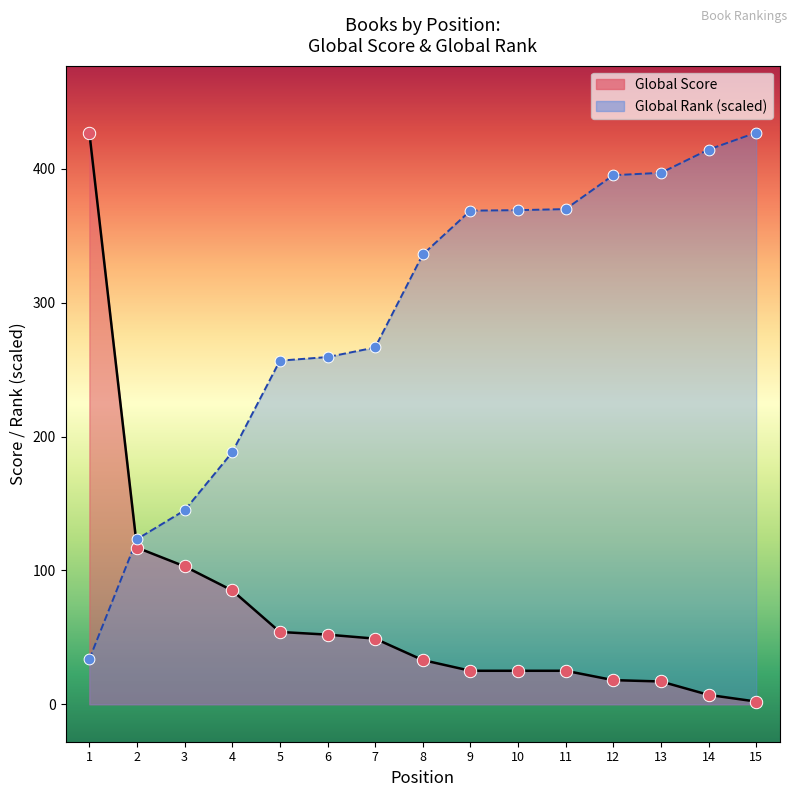

At how many categories does at least one series exceed 411?

3